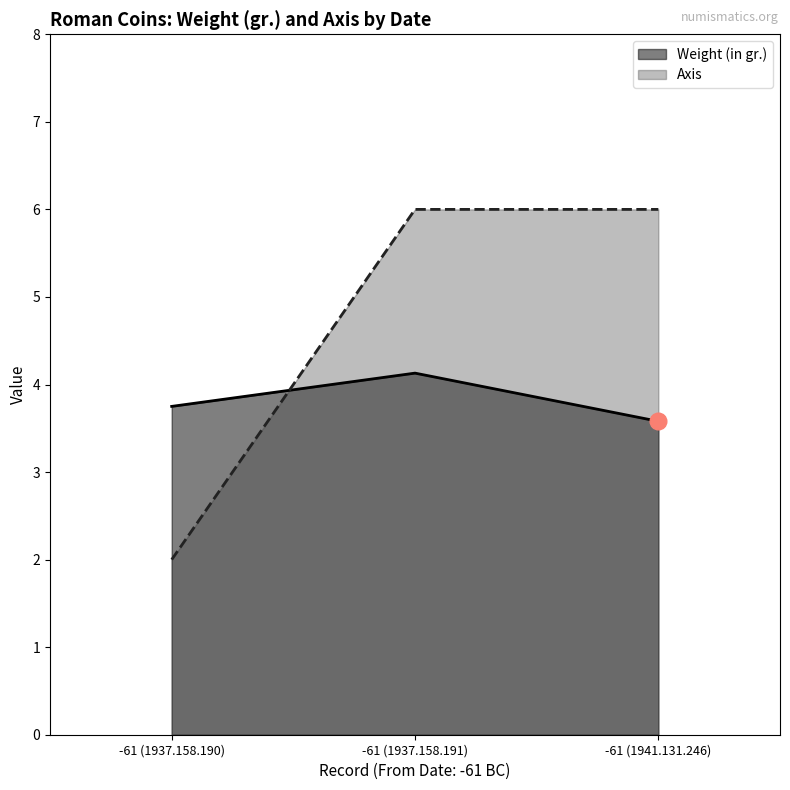

What is the smallest value displayed?

2.0